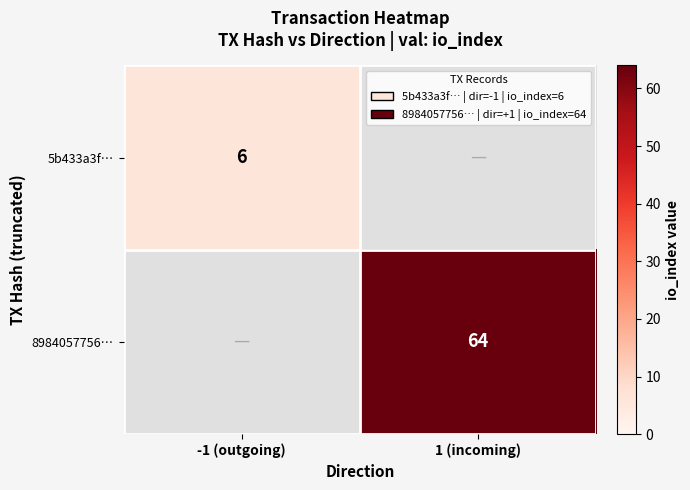

Between -1 (outgoing) and 1 (incoming), which is larger?

1 (incoming)